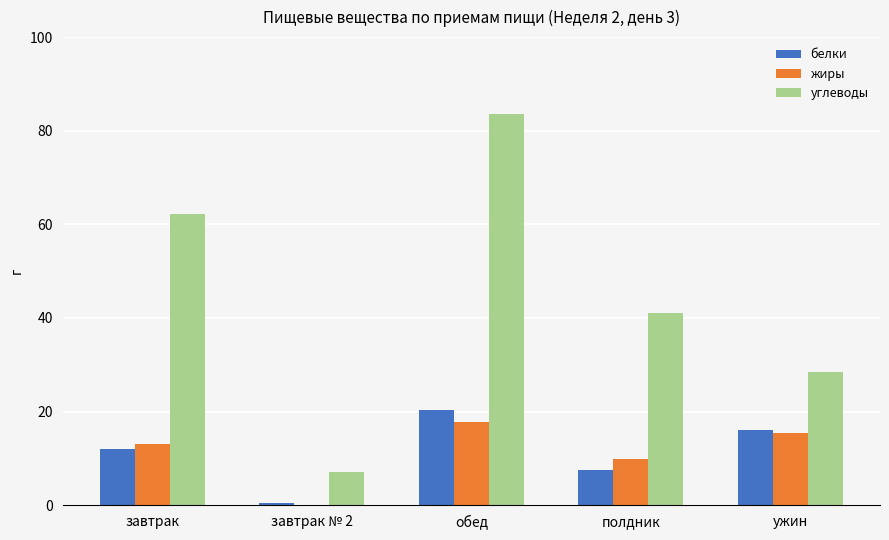

What is the sum of all белки values?

56.1